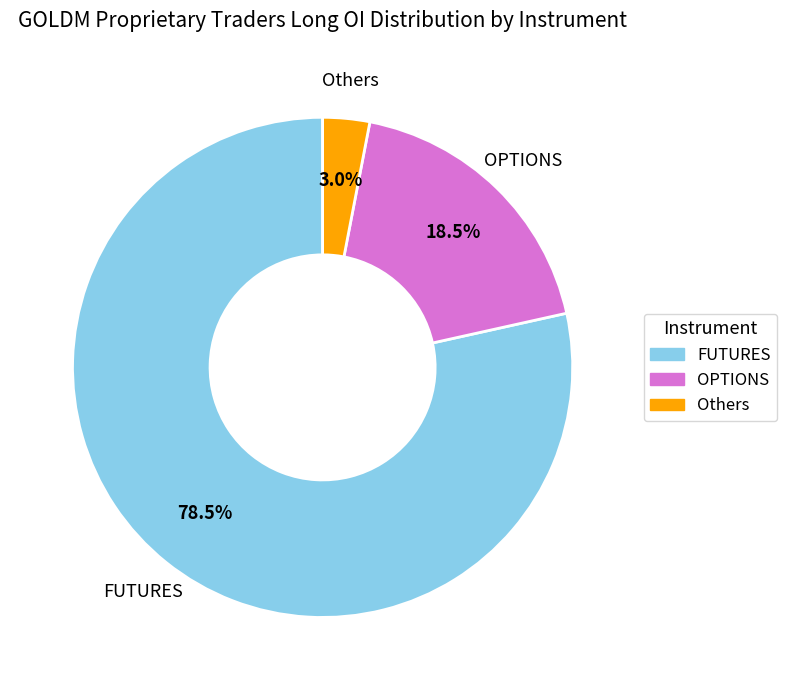

Is there a majority slice in this chart?

Yes